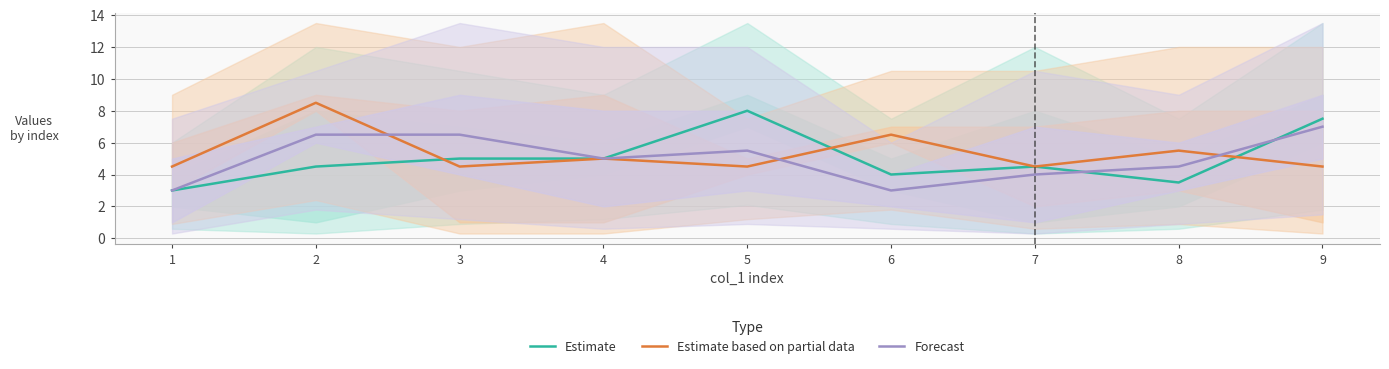

How many data points in Estimate are less than 4?

2